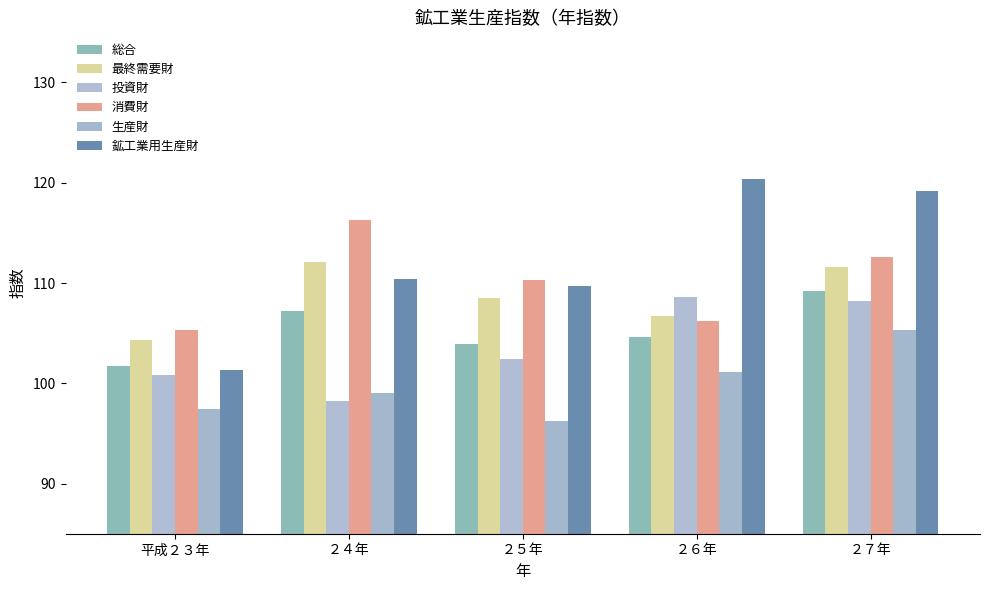

What is the value of the 鉱工業用生産財 bar at the 4th from the left?

120.4